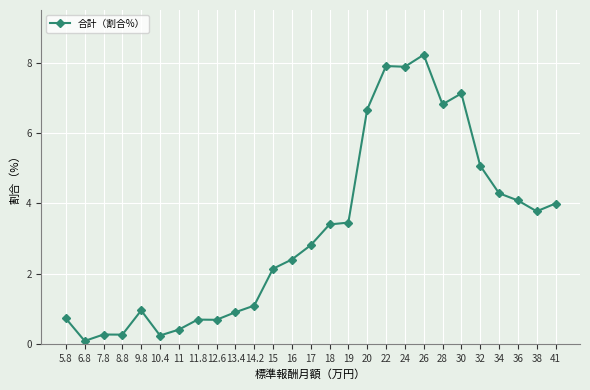

What is the change in value from 8.8 to 32?

+4.8